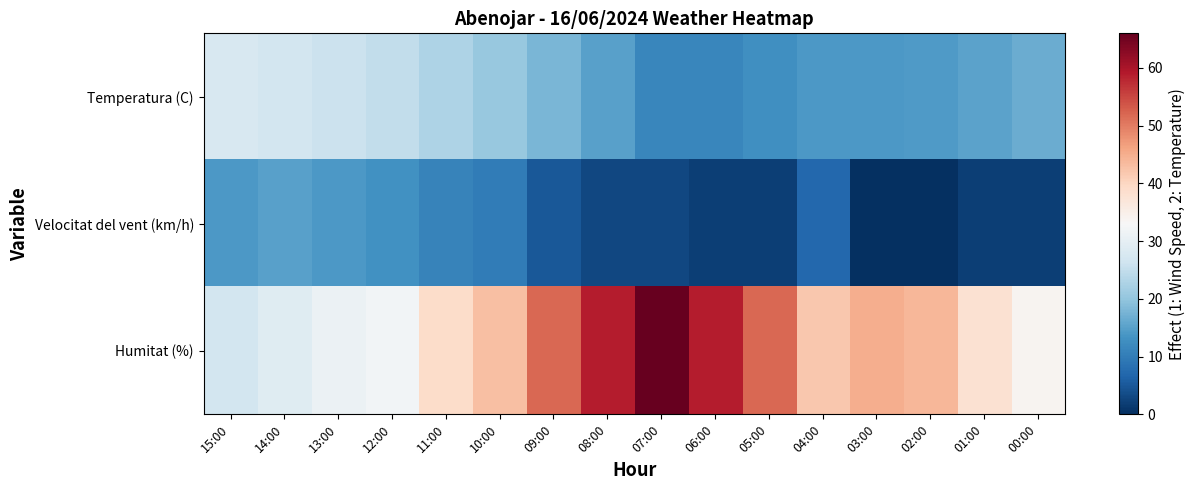

Reading left to right, transcribe all the data shown in this chart.

Temperatura (C): 15:00=27.8	14:00=26.9	13:00=25.9	12:00=24.9	11:00=22.8	10:00=20.5	09:00=17.8	08:00=15.0	07:00=11.6	06:00=11.6	05:00=12.8	04:00=14.1	03:00=14.0	02:00=14.3	01:00=15.3	00:00=16.5
Velocitat del vent (km/h): 15:00=14.0	14:00=15.0	13:00=14.0	12:00=13.0	11:00=11.0	10:00=10.0	09:00=5.0	08:00=3.0	07:00=3.0	06:00=2.0	05:00=2.0	04:00=7.0	03:00=0.0	02:00=0.0	01:00=2.0	00:00=2.0
Humitat (%): 15:00=27.0	14:00=29.0	13:00=31.0	12:00=32.0	11:00=39.0	10:00=43.0	09:00=52.0	08:00=59.0	07:00=66.0	06:00=59.0	05:00=52.0	04:00=42.0	03:00=45.0	02:00=44.0	01:00=38.0	00:00=34.0